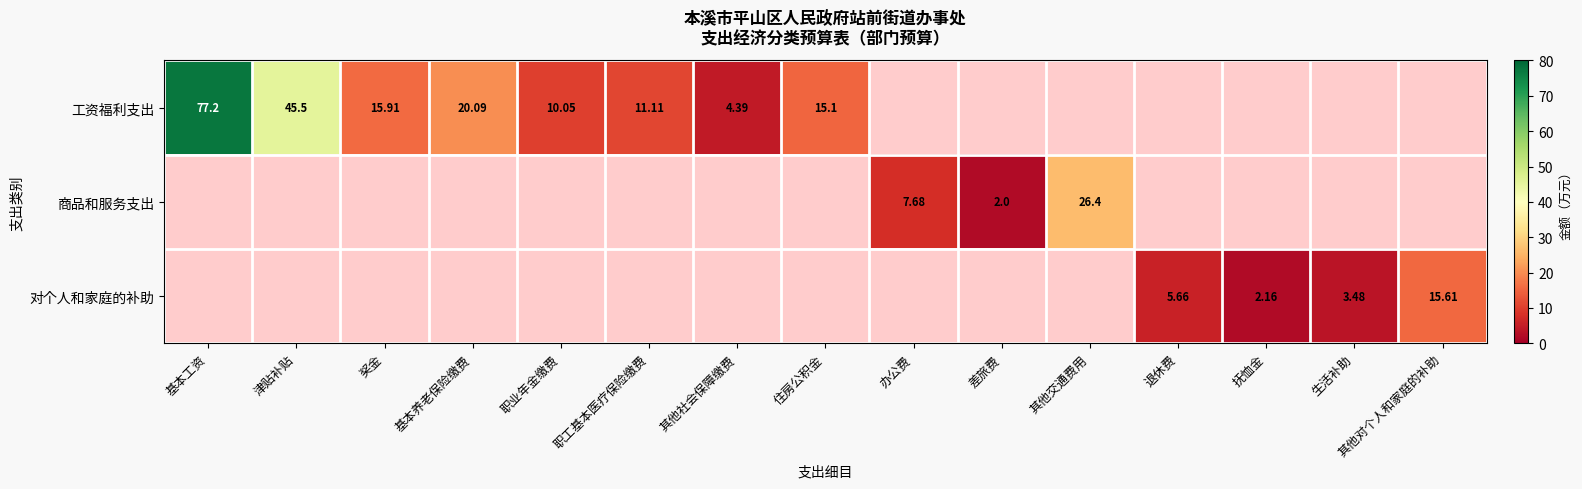

At which category is the sum across all series the highest?

基本工资